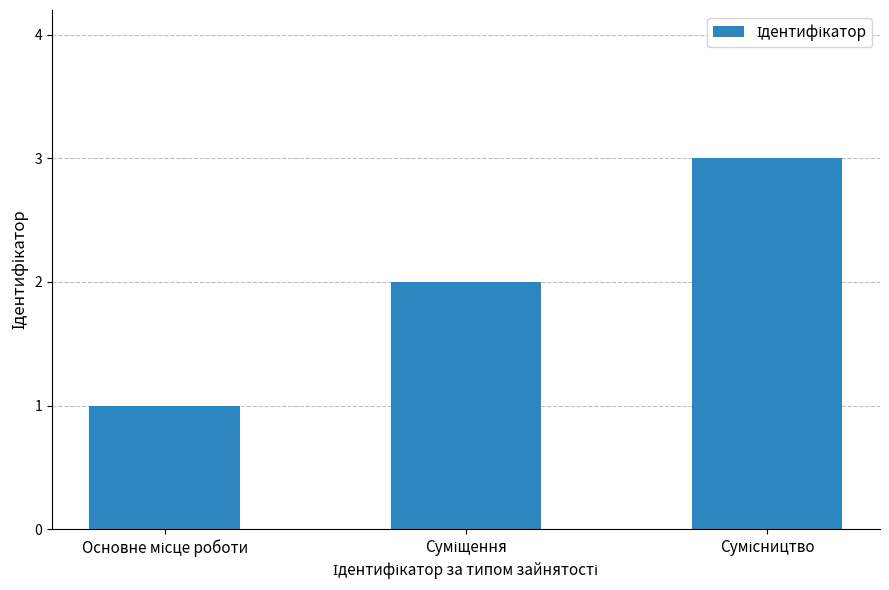

How many bars are there in total?

3